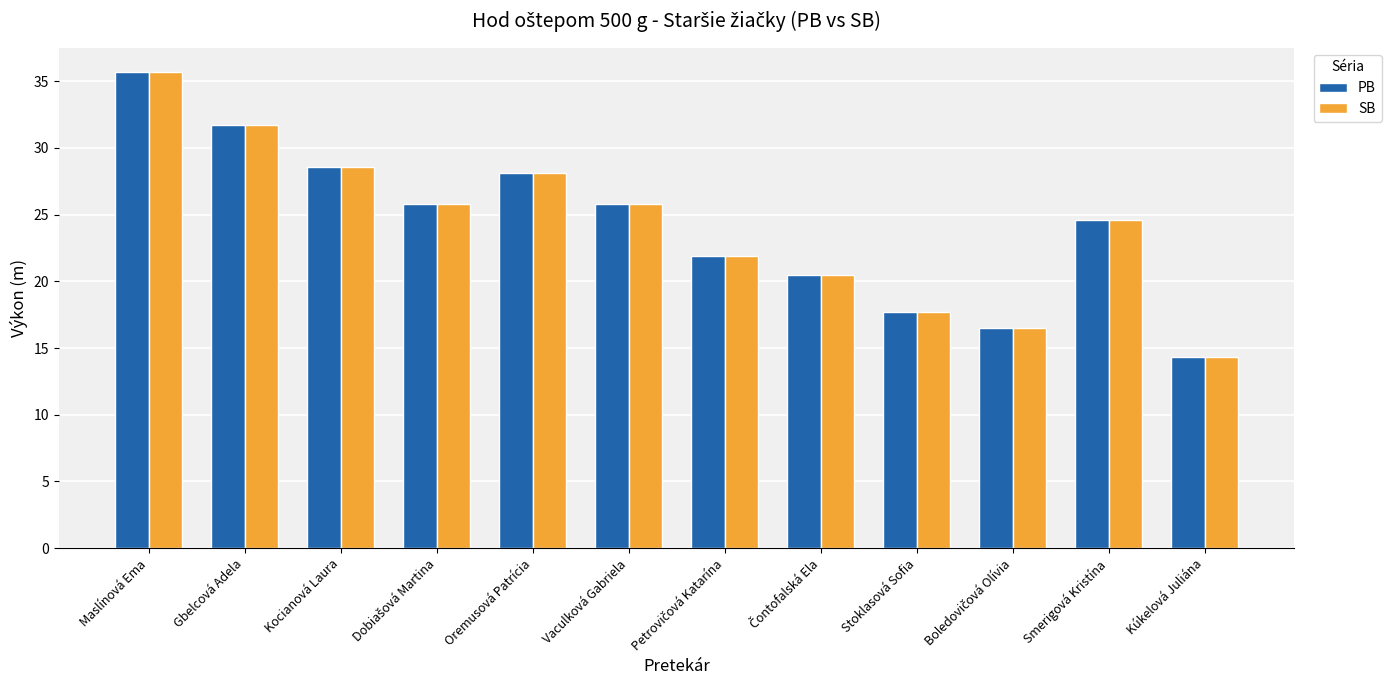

What is the highest value of the SB series?

35.7